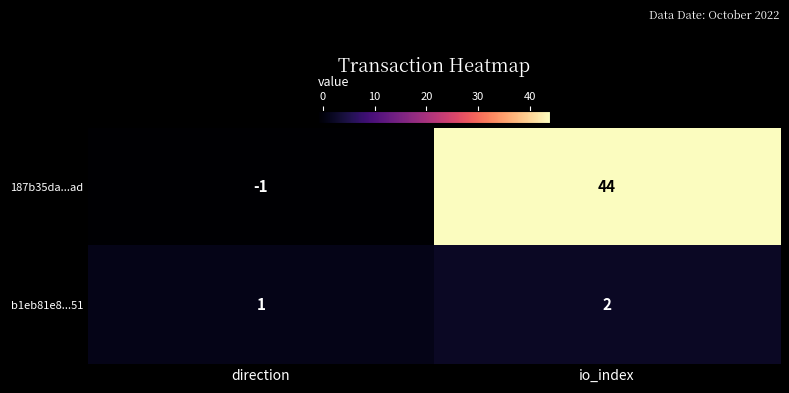

At which label is b1eb81e8...51 closest to 1?

direction